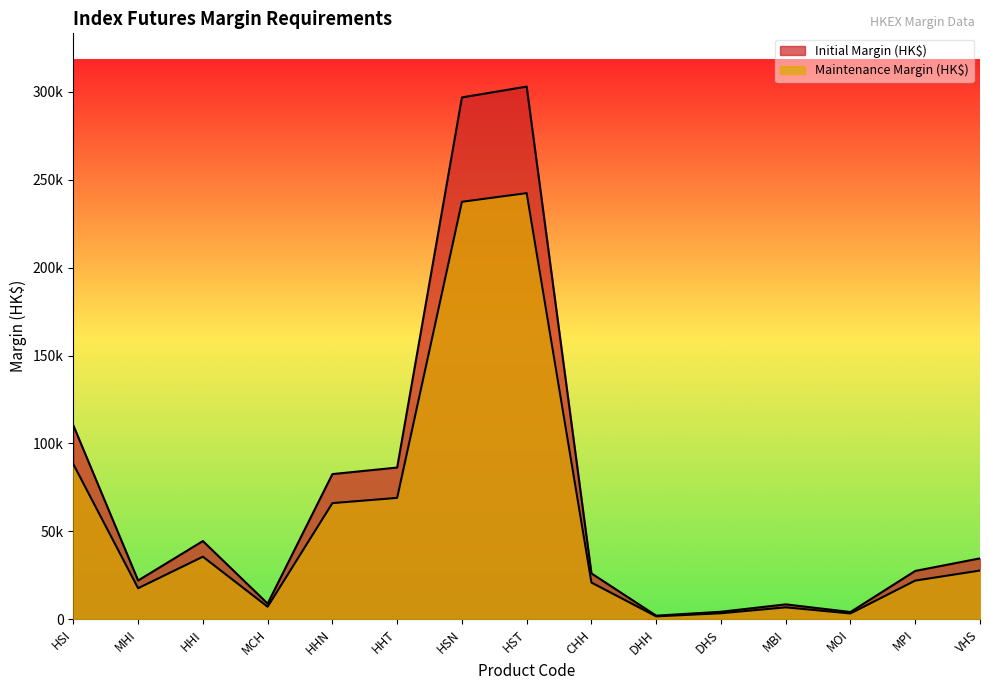

The value of Initial Margin (HK$) at MOI is 2756. True or false?

False